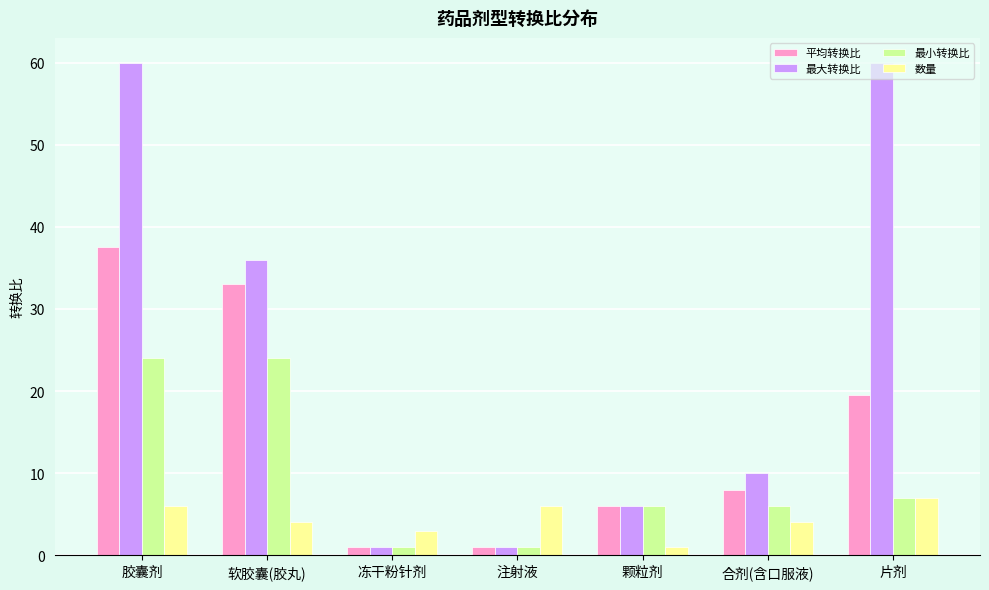

At which label is 最大转换比 closest to 30?

软胶囊(胶丸)